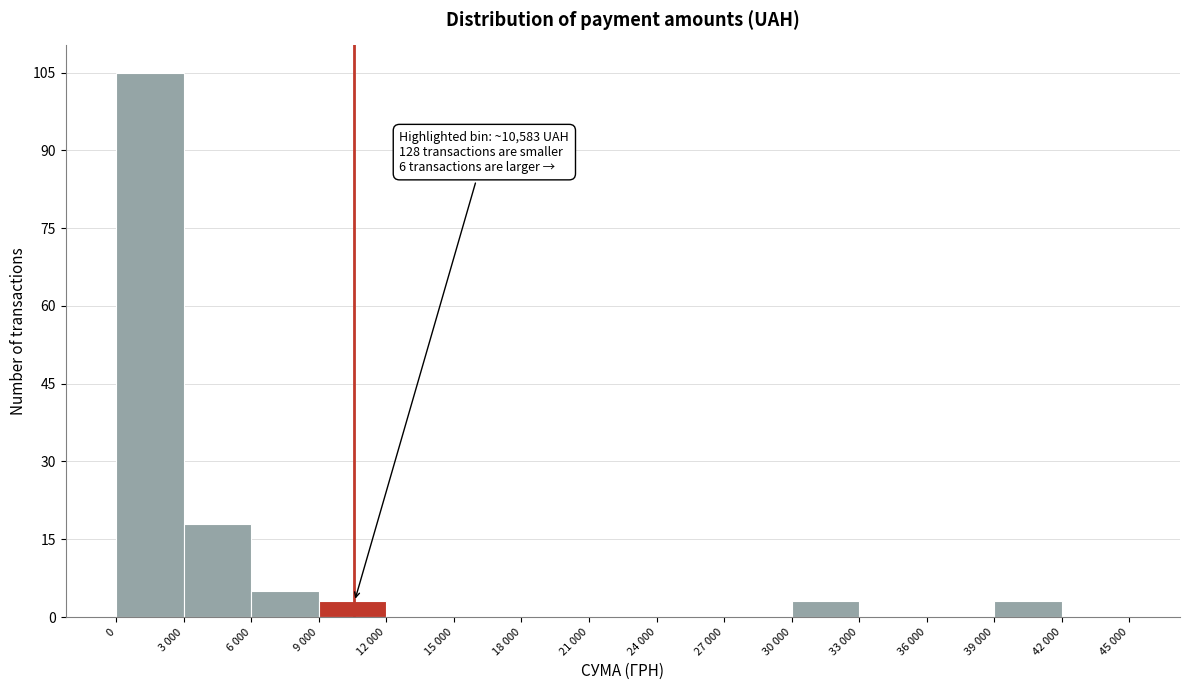

Reading left to right, transcribe all the data shown in this chart.

0=105	3 000=18	6 000=5	9 000=3	12 000=0	15 000=0	18 000=0	21 000=0	24 000=0	27 000=0	30 000=3	33 000=0	36 000=0	39 000=3	42 000=0